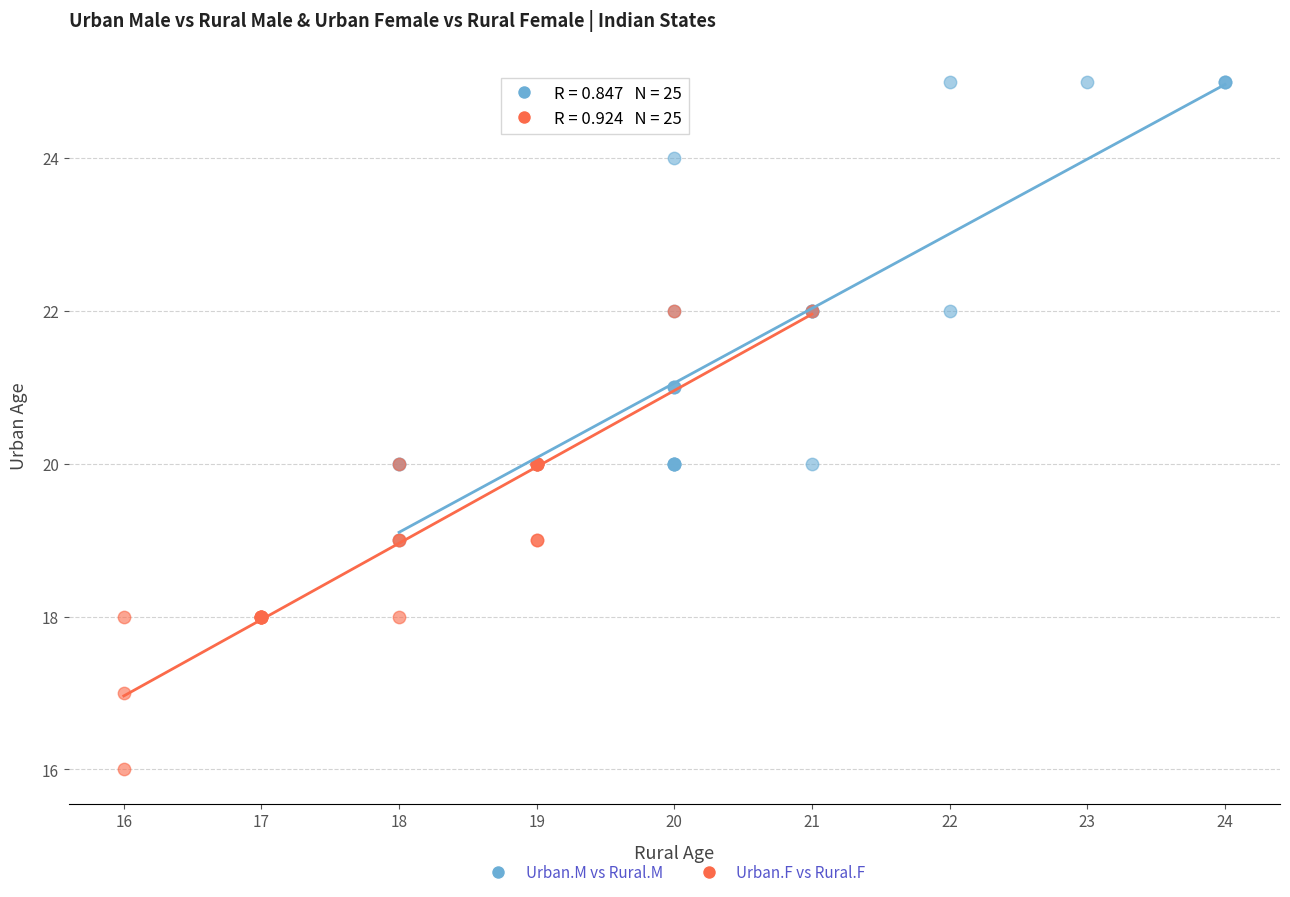

Which series reaches the maximum Y coordinate?

Urban.M vs Rural.M